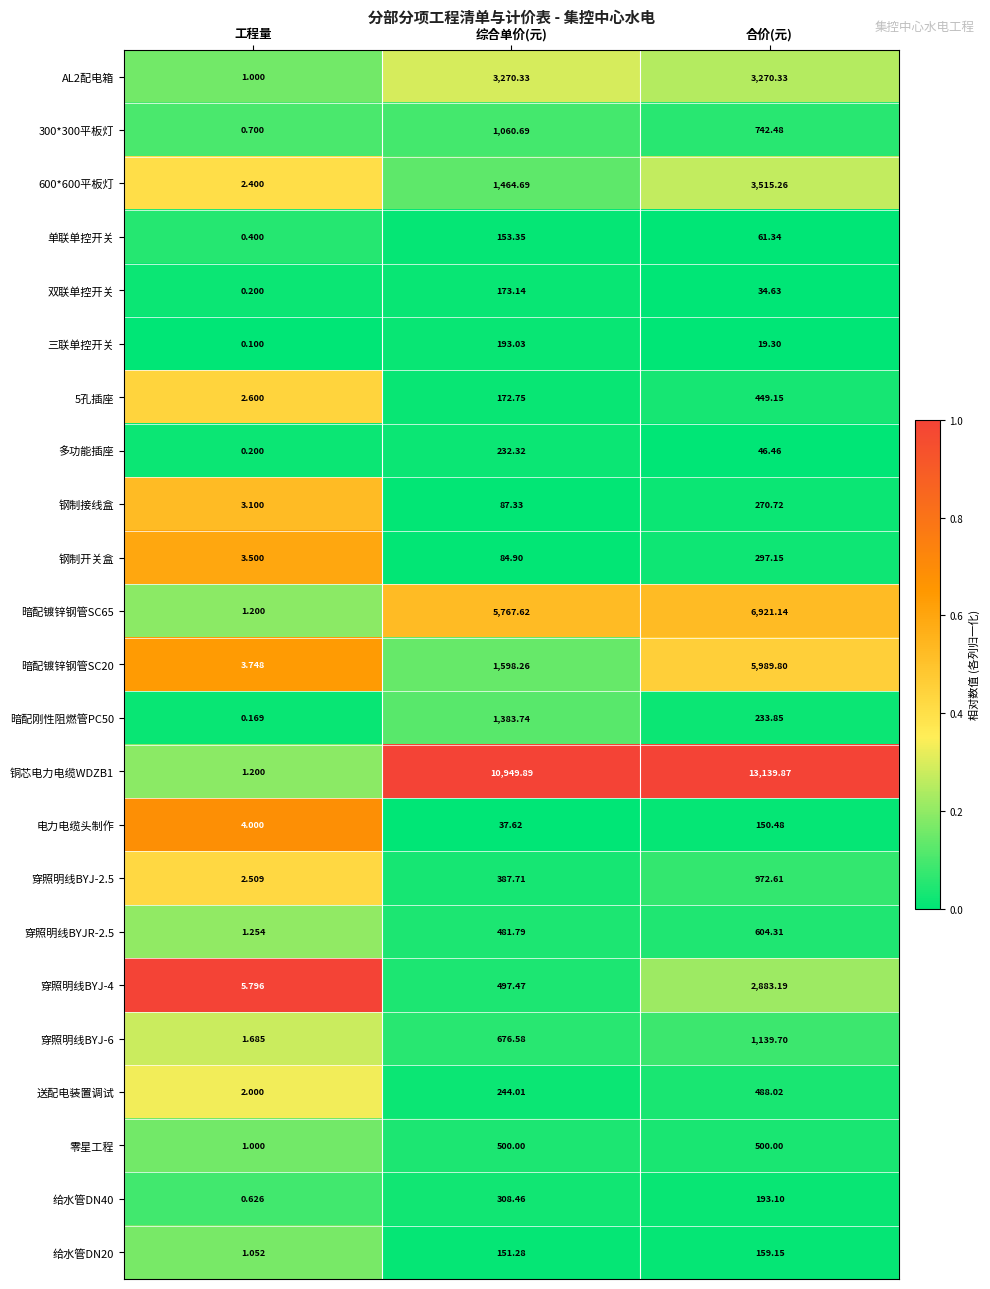

Which series has the largest total across all categories?

铜芯电力电缆WDZB1